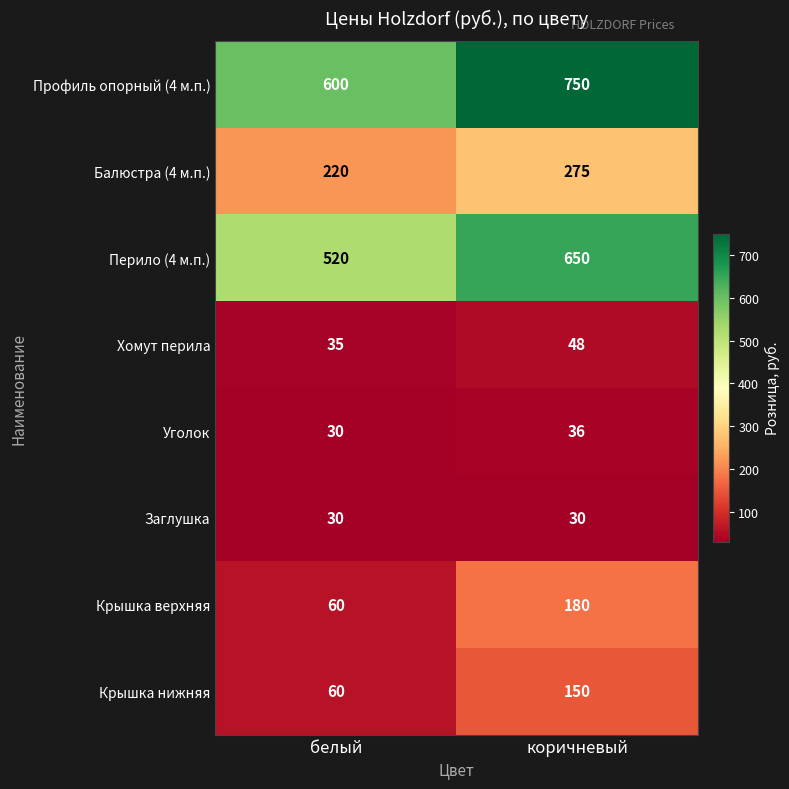

The value of Уголок at белый is 47. True or false?

False